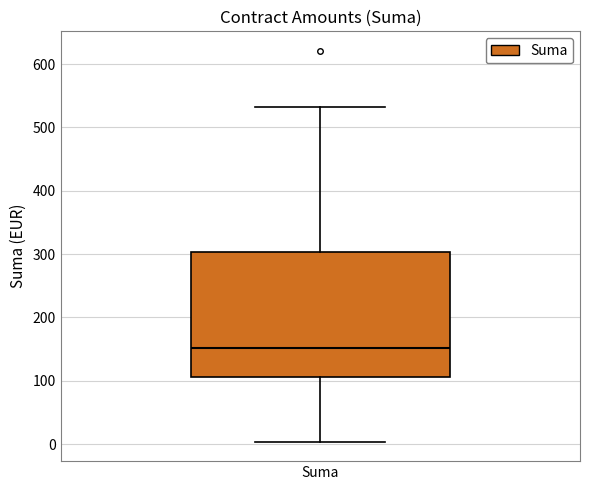

Read this box plot against the y-axis: the position of the median line, the range covered by the box, and the ends of both whiskers. The values are not printed on the chart, so give them approximately, as read against the axis.

median 150, box 110 to 300, whiskers 0 to 530